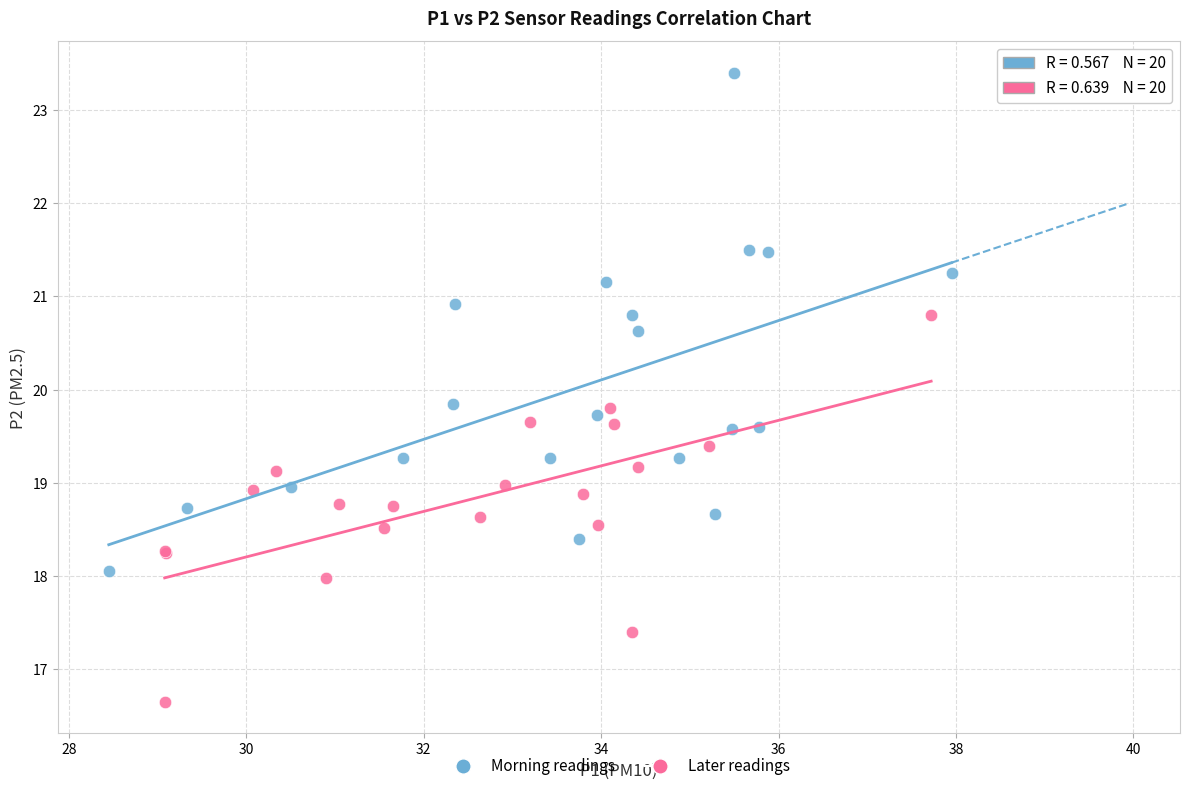

Which series reaches the maximum Y coordinate?

Morning readings